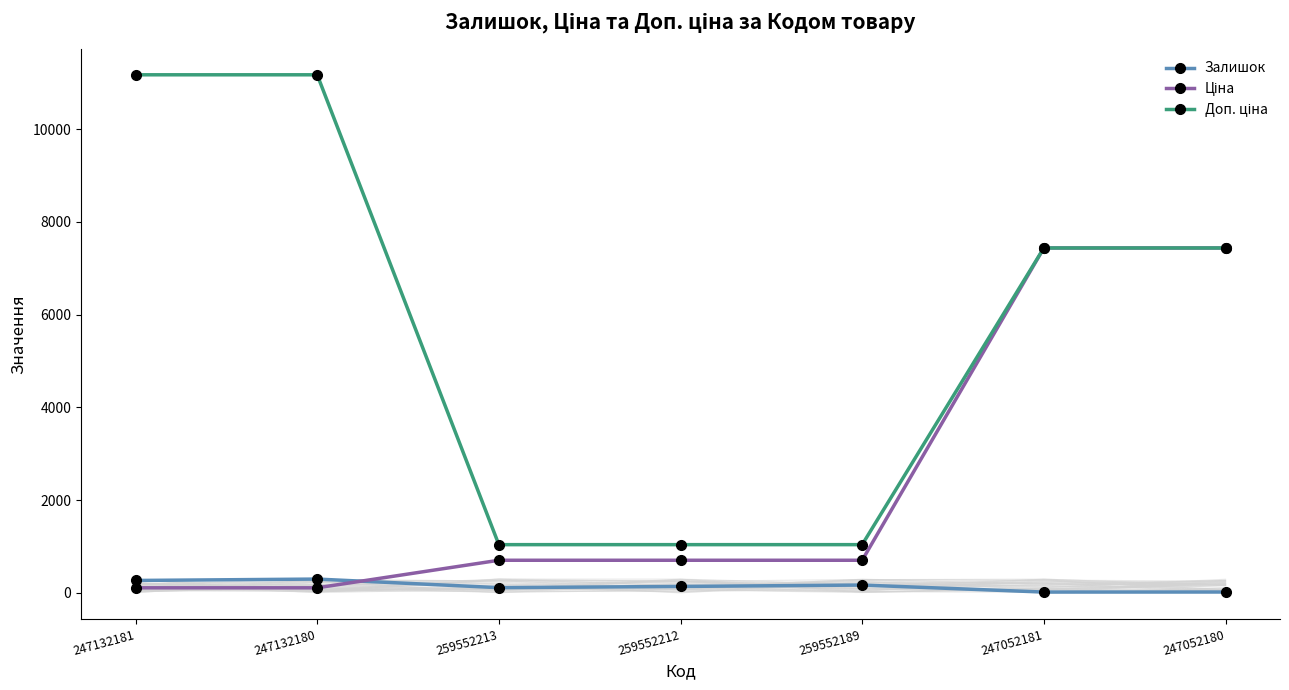

Does the chart have visible grid lines?

No